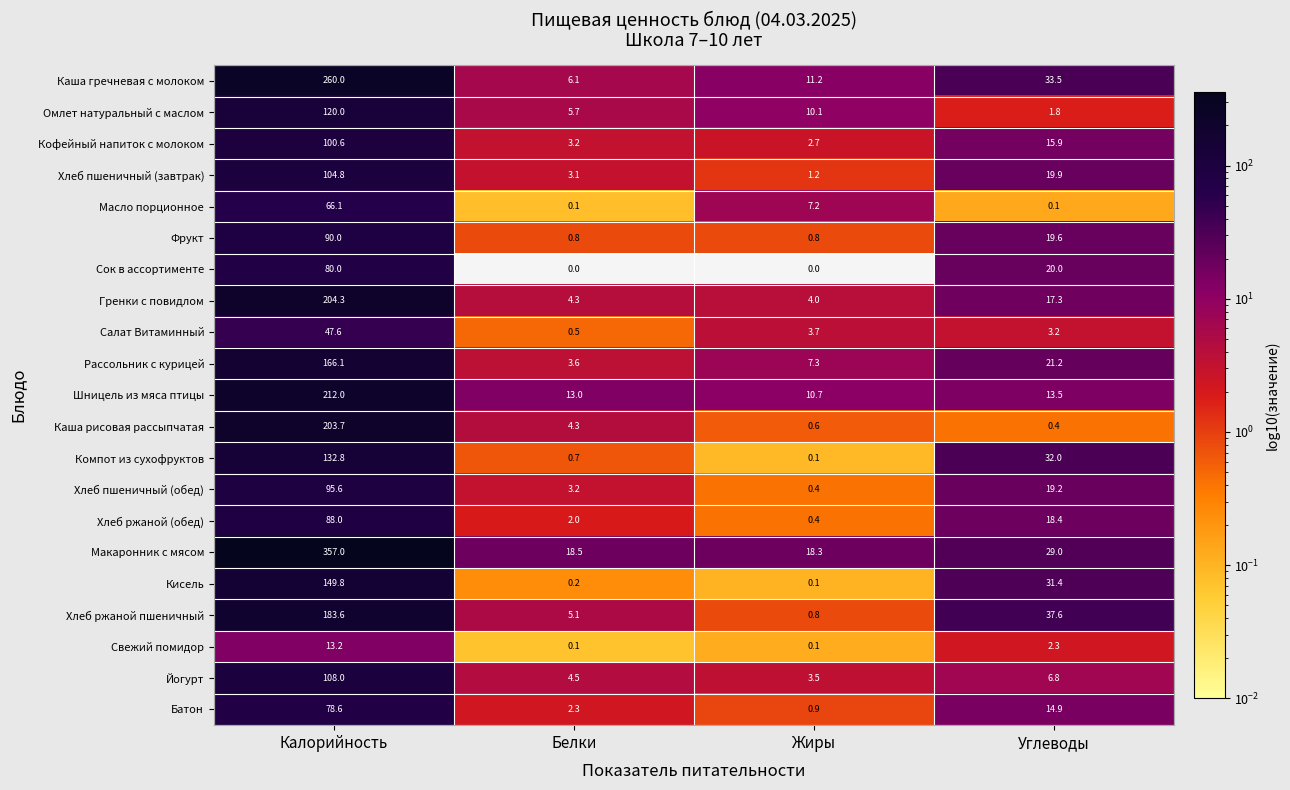

Is it true that Каша гречневая с молоком equals 45.3 at Углеводы?

False